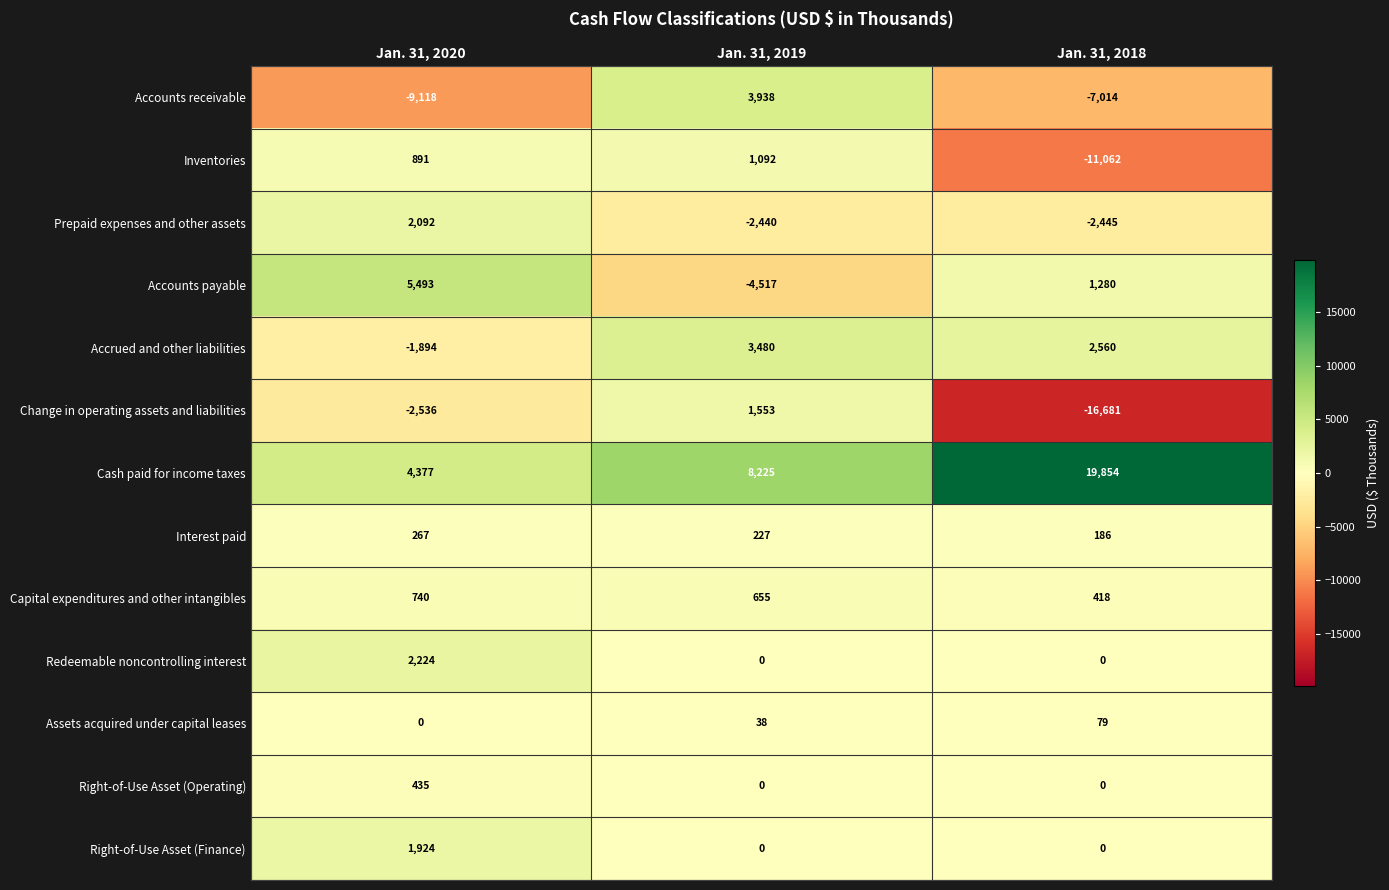

Which series has the largest total across all categories?

Cash paid for income taxes